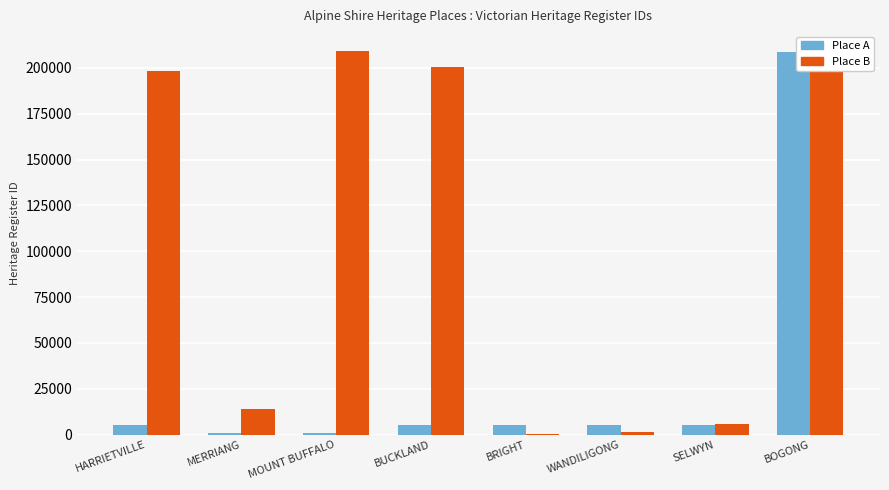

Rank the series at BOGONG from lowest to highest value.

Place A, Place B